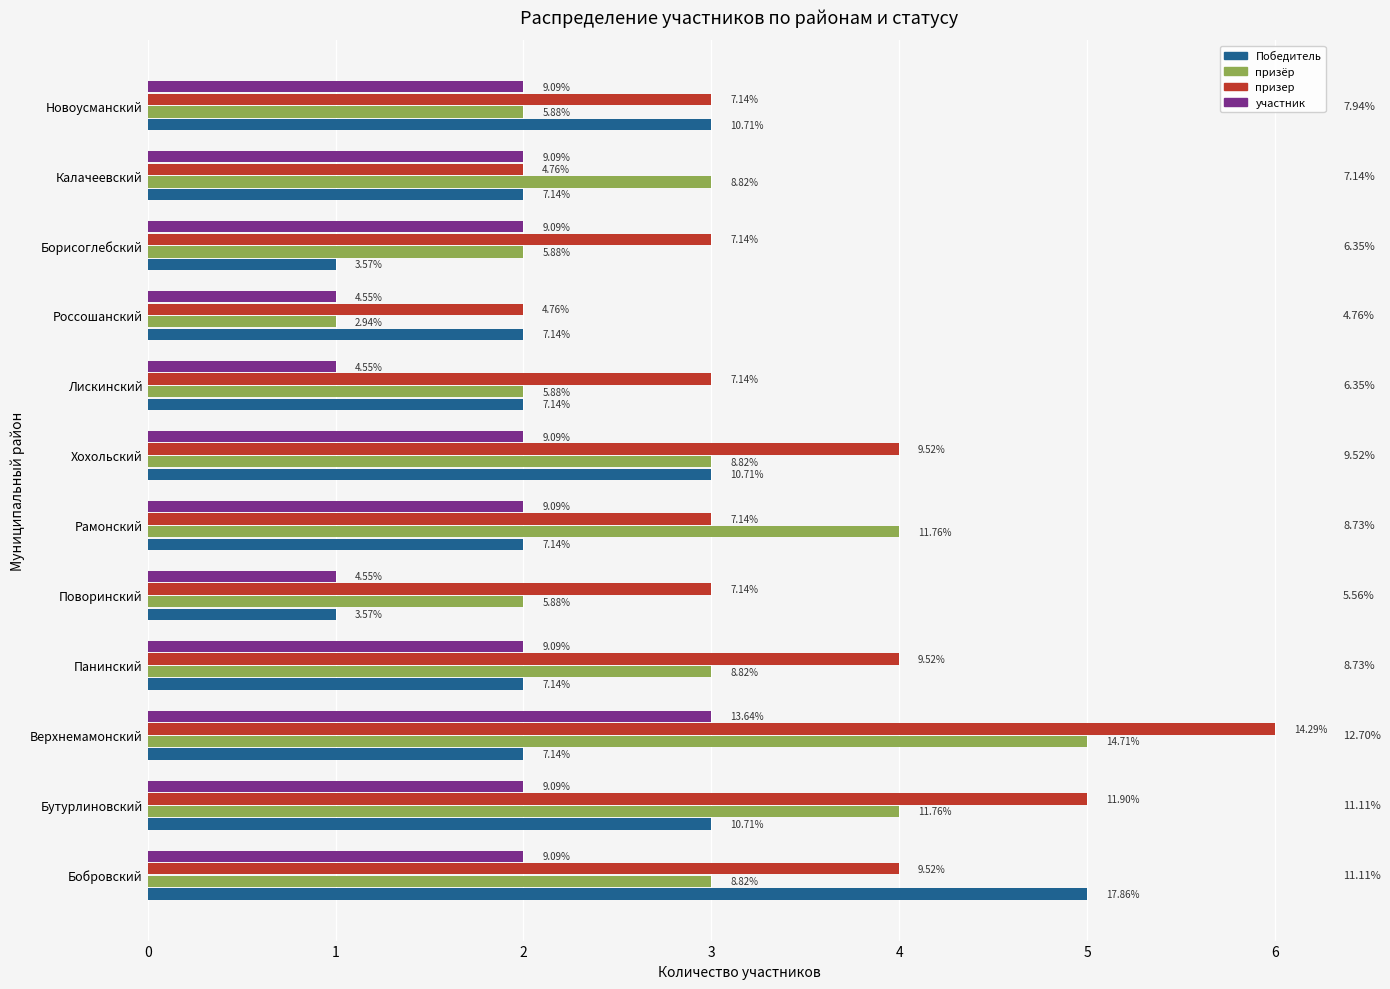

What are all the series names shown in the legend?

Победитель, призёр, призер, участник